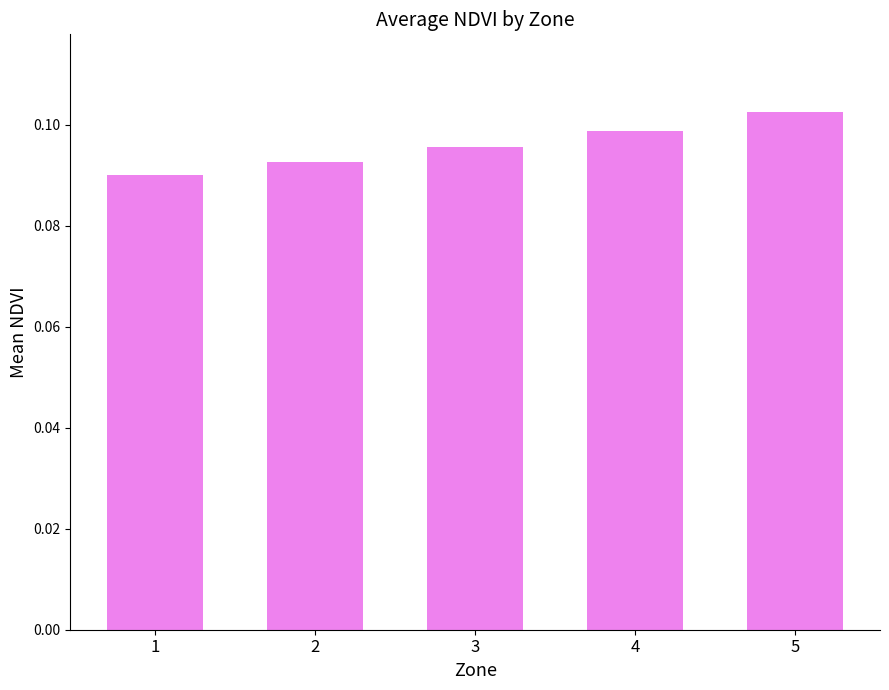

The chart shows a value of 0.0 at 5. True or false?

False